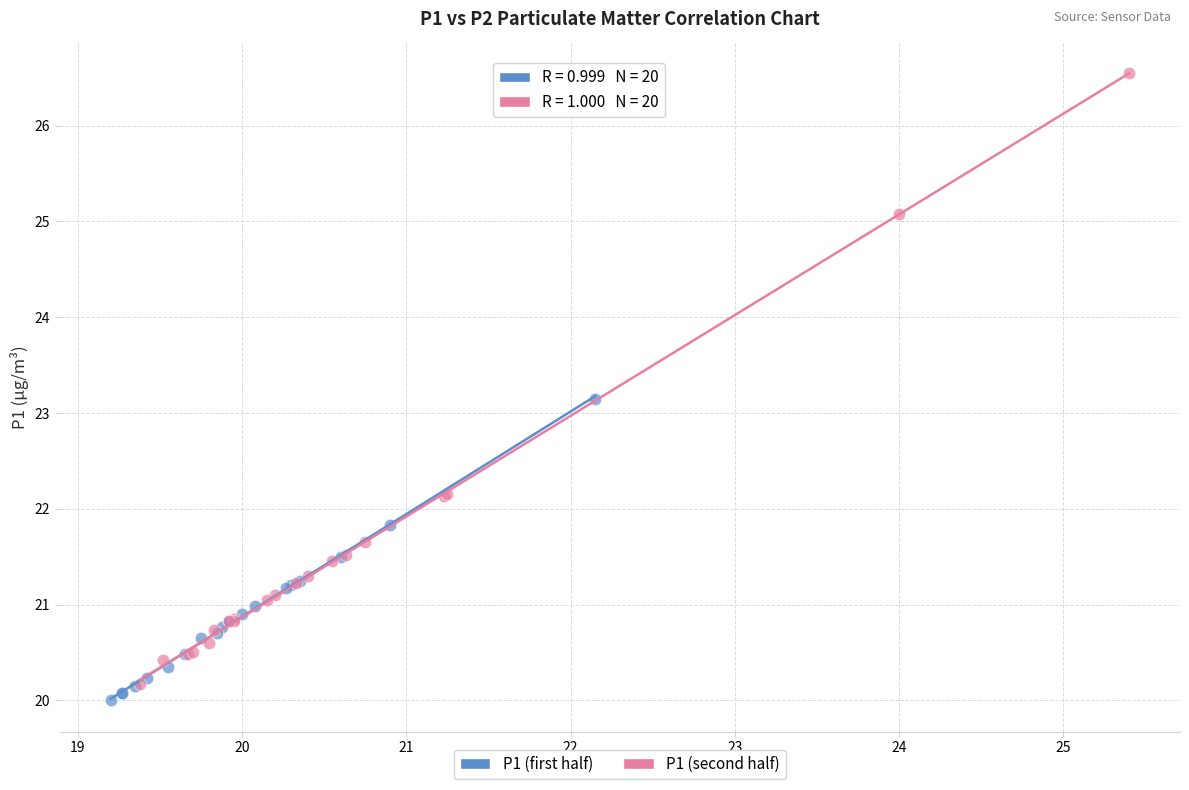

What are all the series names shown in the legend?

P1 (first half), P1 (second half)